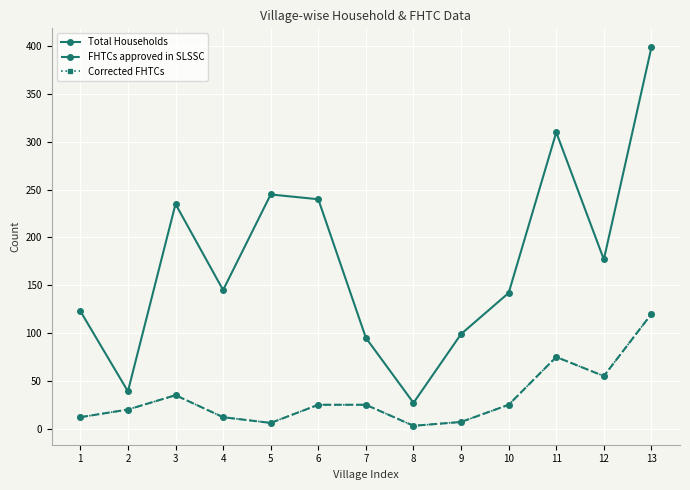

Does the chart have visible grid lines?

Yes